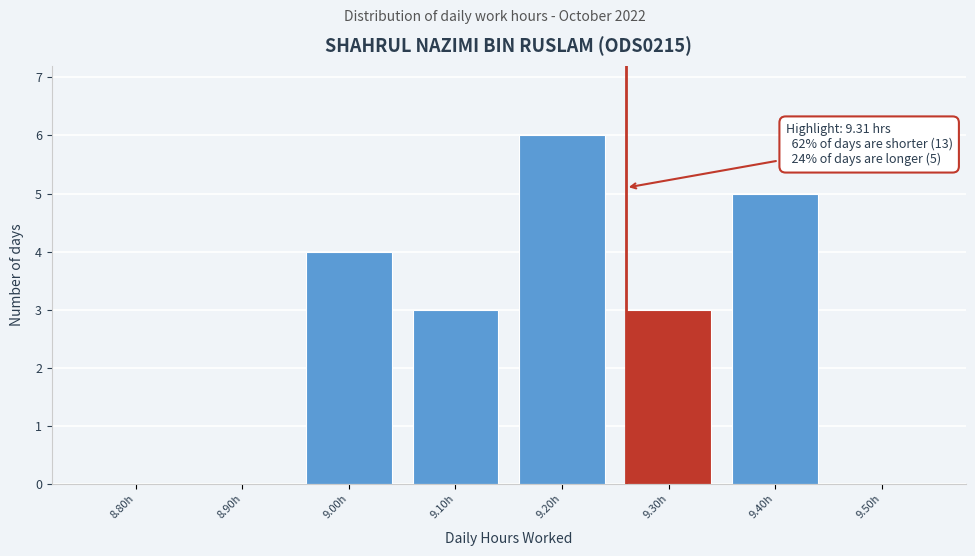

Reading right to left, what are all the values shown in this chart?

9.50h=0	9.40h=5	9.30h=3	9.20h=6	9.10h=3	9.00h=4	8.90h=0	8.80h=0